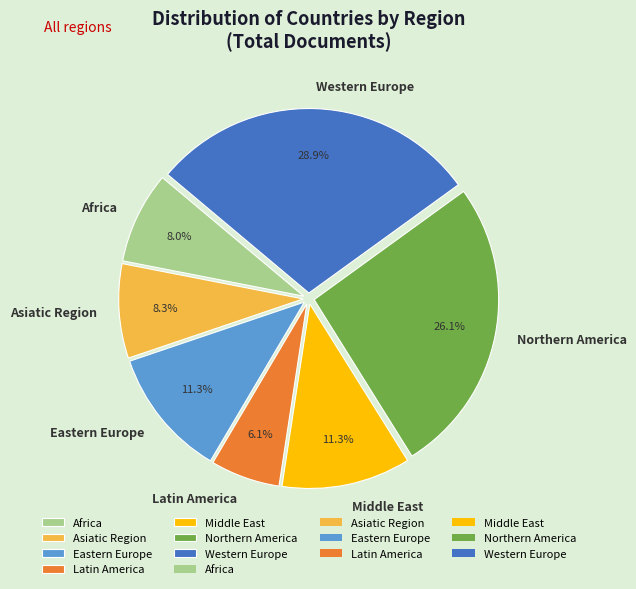

Do Latin America and Eastern Europe together represent more than half of the pie?

No